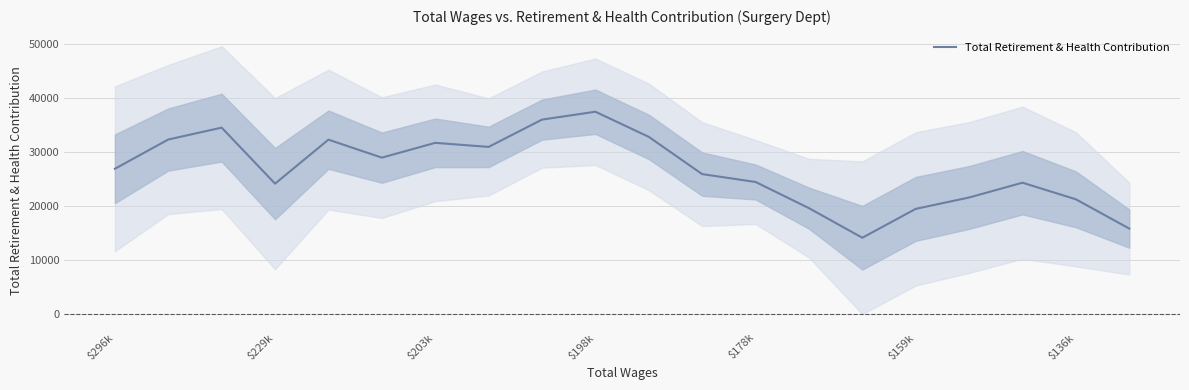

What is the sum of all values?

535545.3